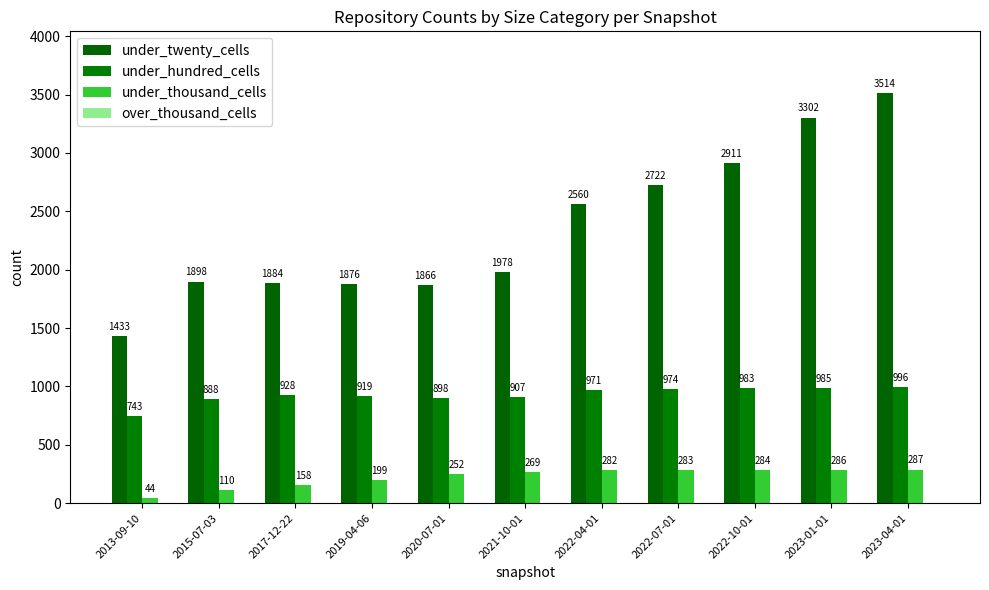

Which category has the lowest value in the under_hundred_cells series?

2013-09-10